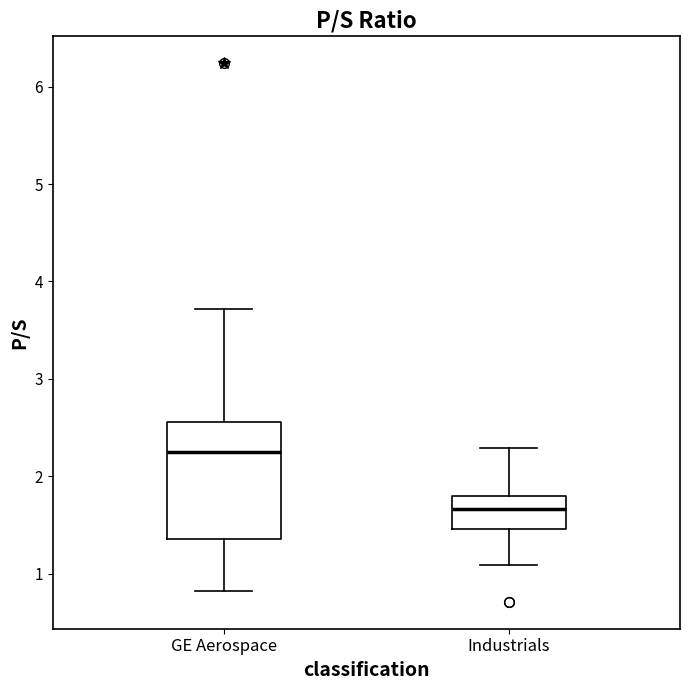

Reading left to right, read every box against the y-axis: the position of its median line, the range the box covers, and the ends of its whiskers. The values are not printed on the chart, so give them approximately, as read against the axis.

GE Aerospace: median 2.3, box 1.4 to 2.6, whiskers 0.8 to 3.7
Industrials: median 1.7, box 1.5 to 1.8, whiskers 1.1 to 2.3